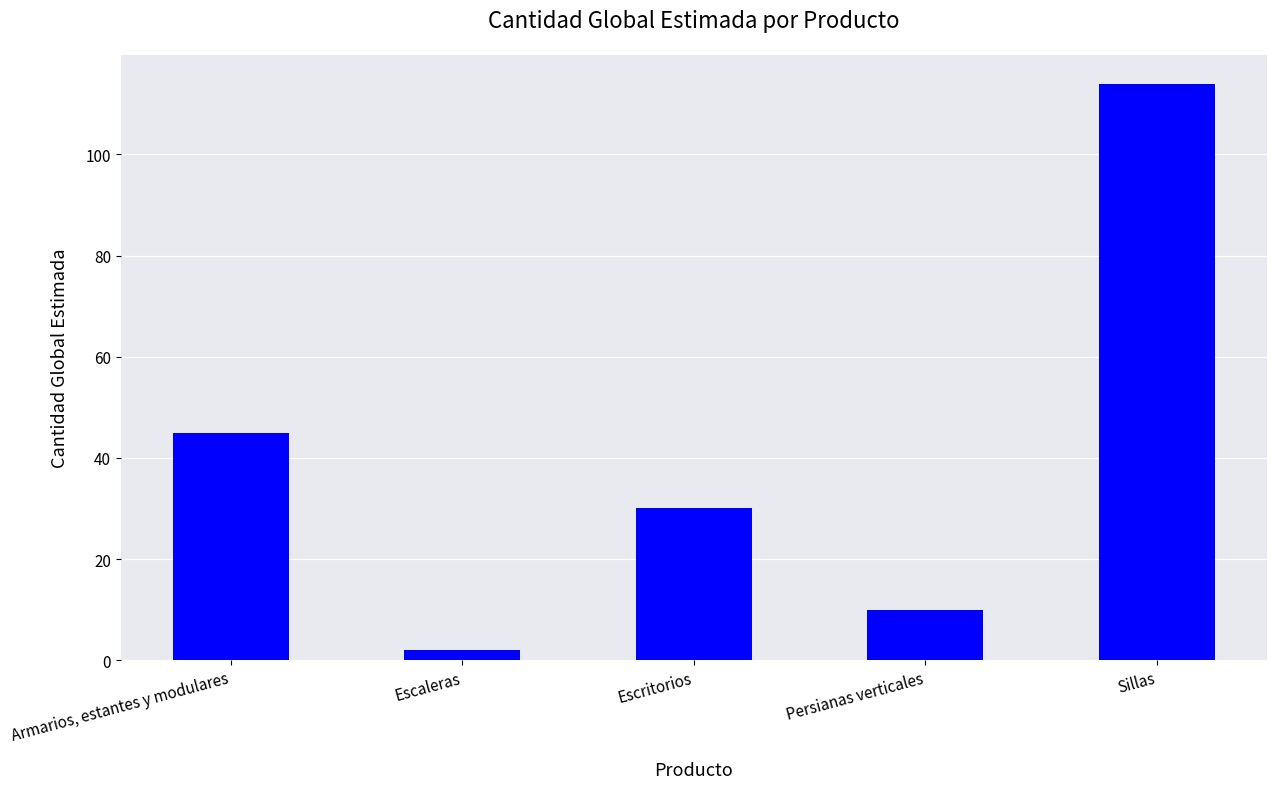

Are the bars grouped side by side (vs. stacked)?

No